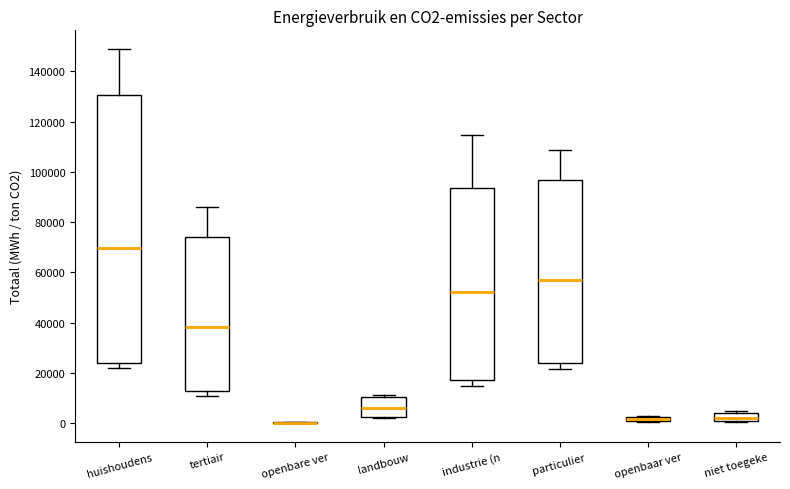

Which box is the tallest, from its lower edge to its upper edge?

huishoudens